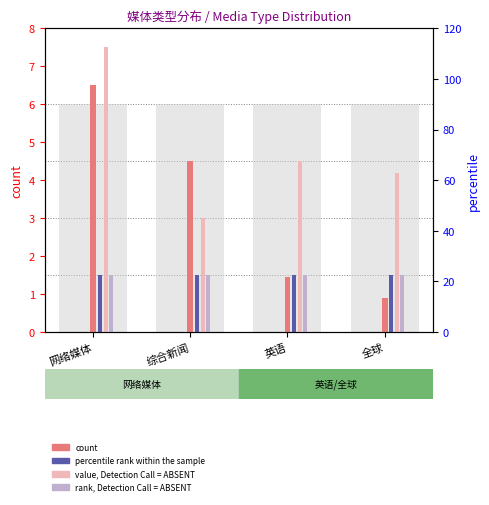

What is the total value across all series at 网络媒体?

17.0